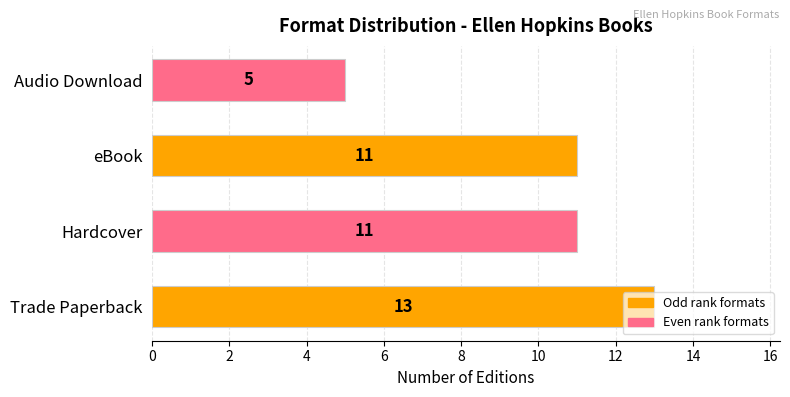

What is the average value?

10